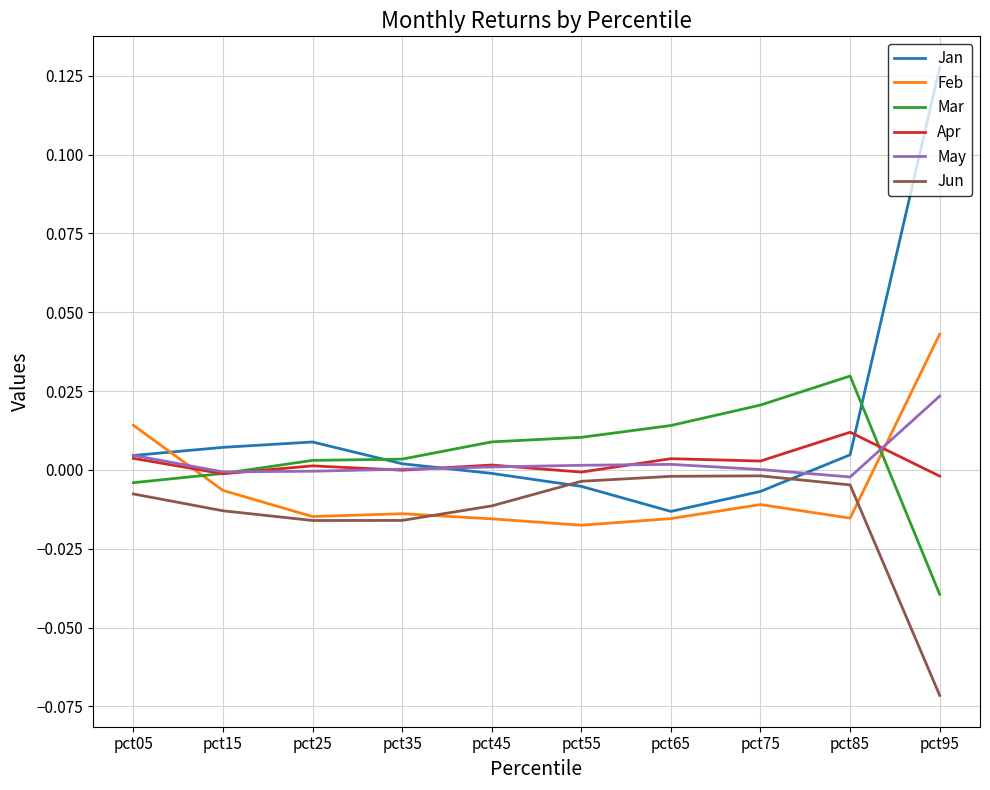

At which category is the sum across all series the highest?

pct95